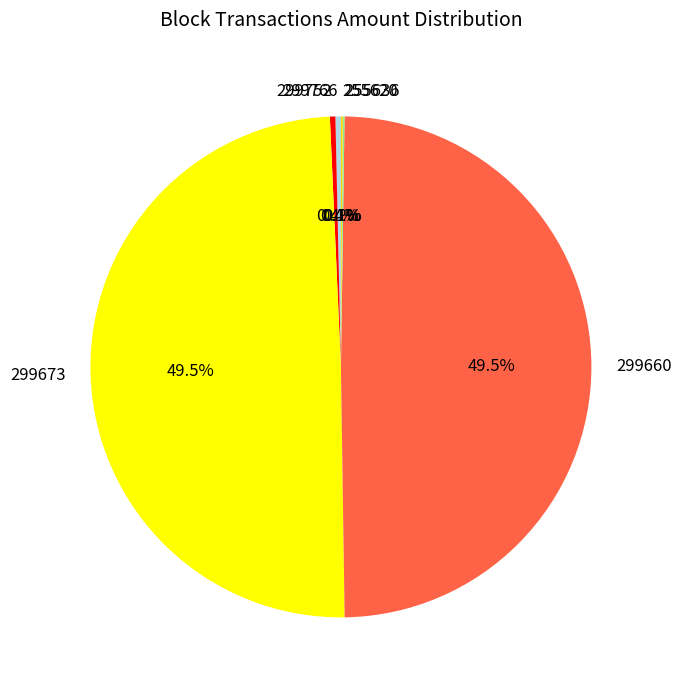

Is 299752 the majority of the pie?

No